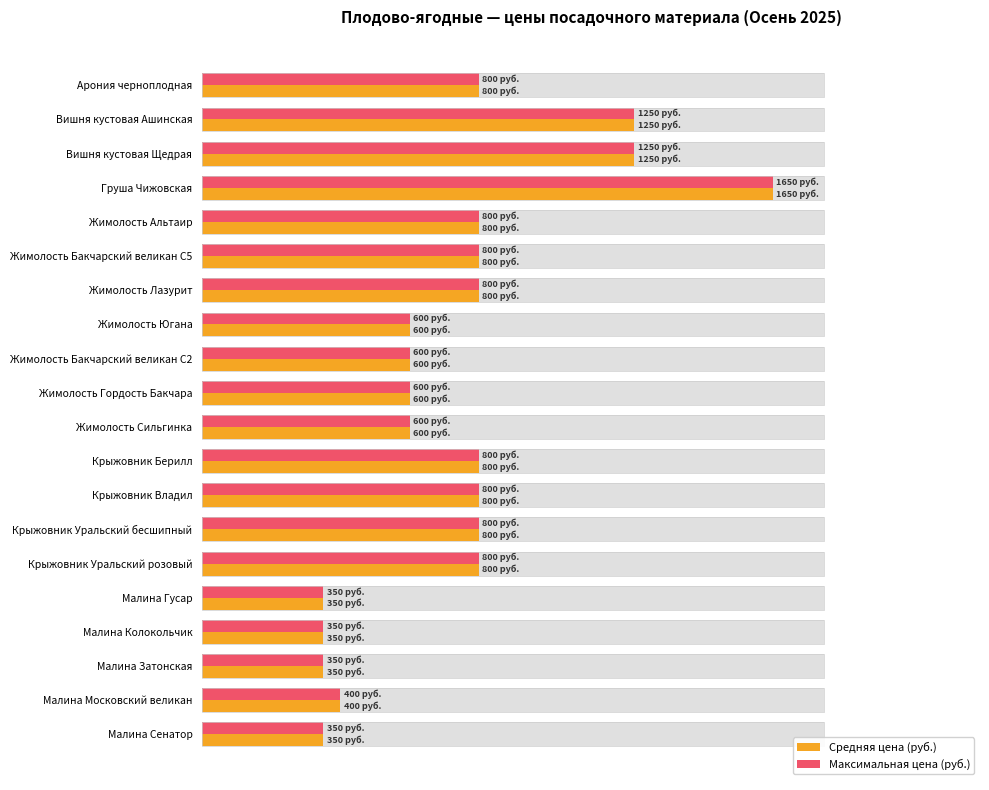

What is the sum of the Максимальная цена (руб.) values at Жимолость Альтаир and Жимолость Бакчарский великан С5?

1600